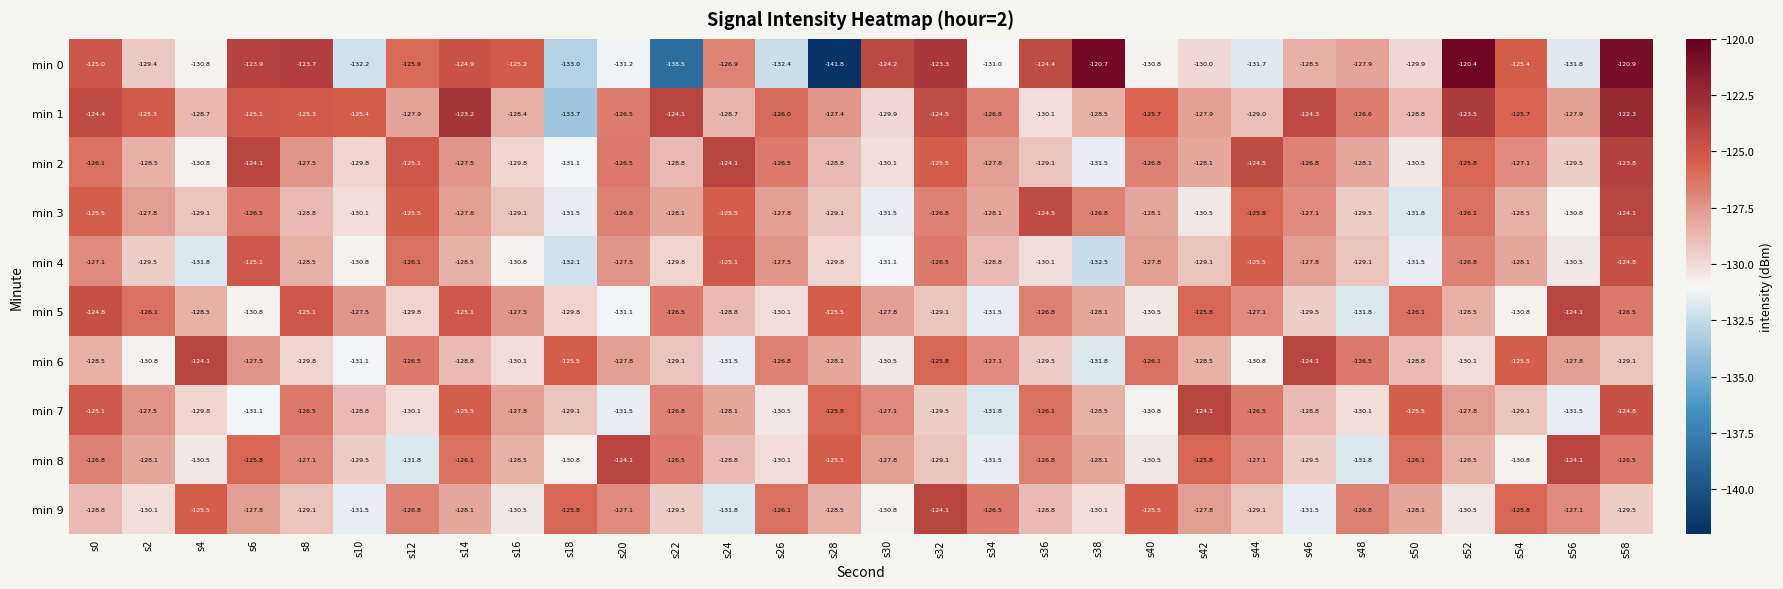

At which label does min 9 reach its peak?

s32